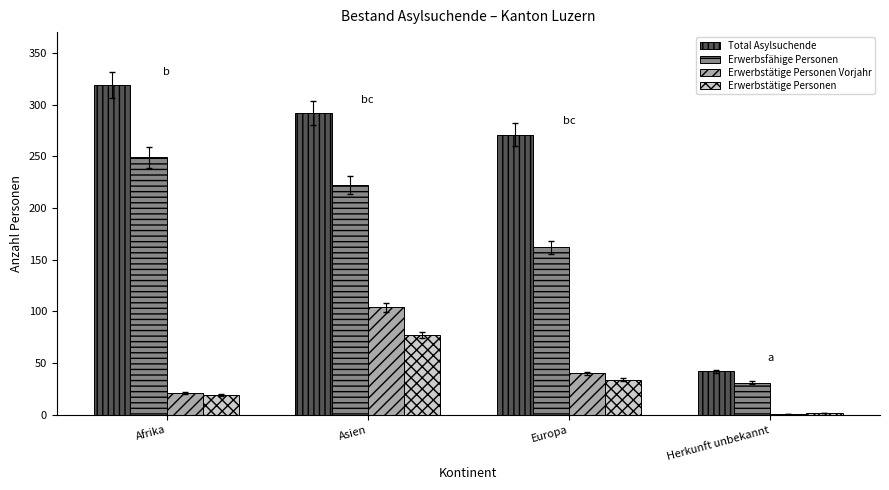

Which series changed the most between Europa and Herkunft unbekannt?

Total Asylsuchende